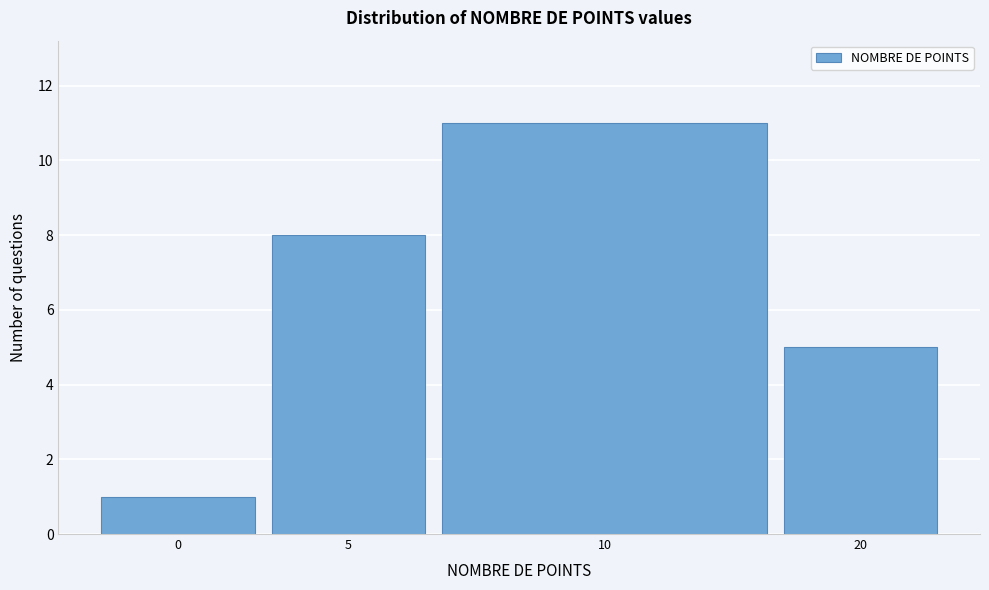

Reading right to left, transcribe all the data shown in this chart.

20=5	10=11	5=8	0=1